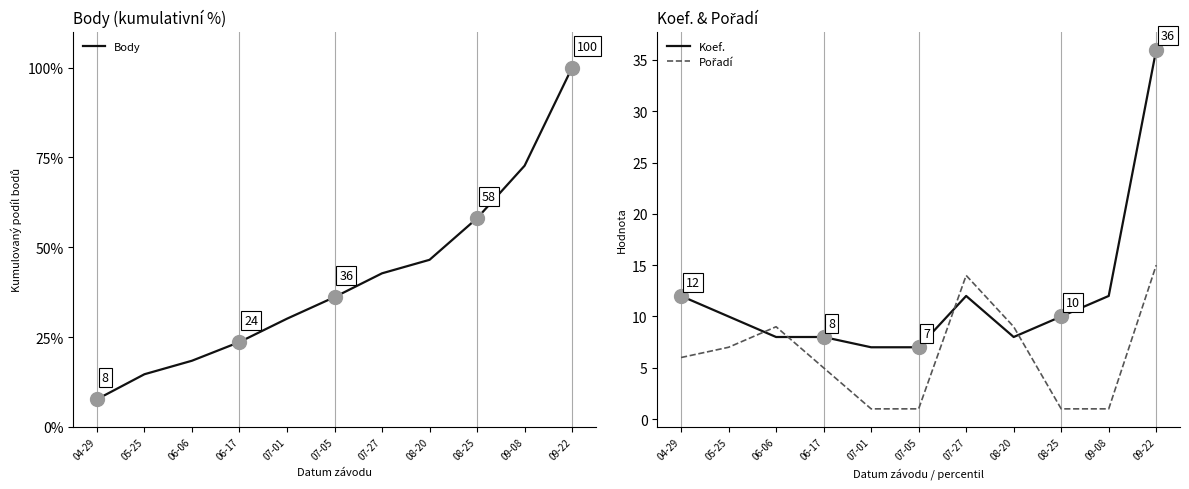

Does the chart have visible grid lines?

No